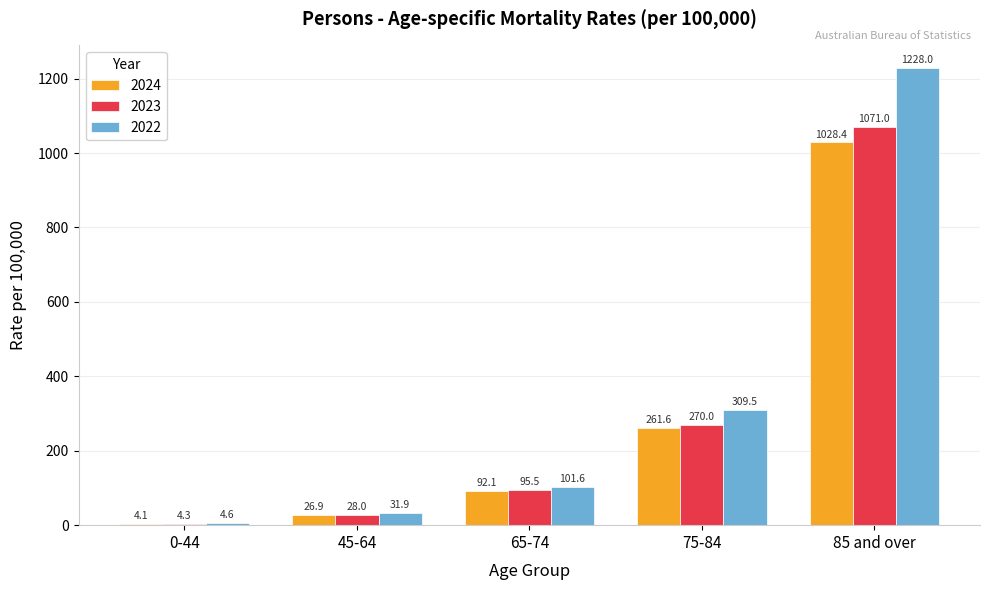

What are all the series names shown in the legend?

2024, 2023, 2022